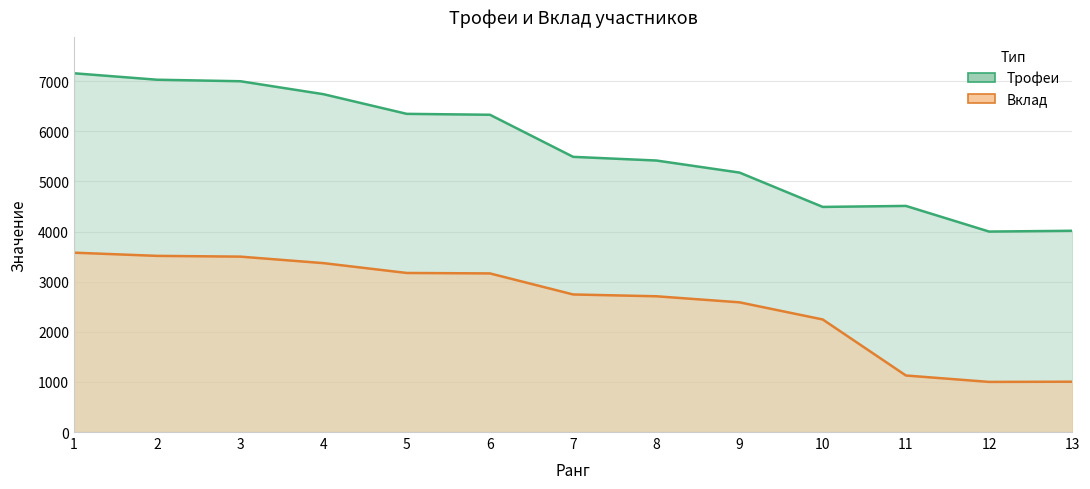

Does the chart have visible grid lines?

Yes